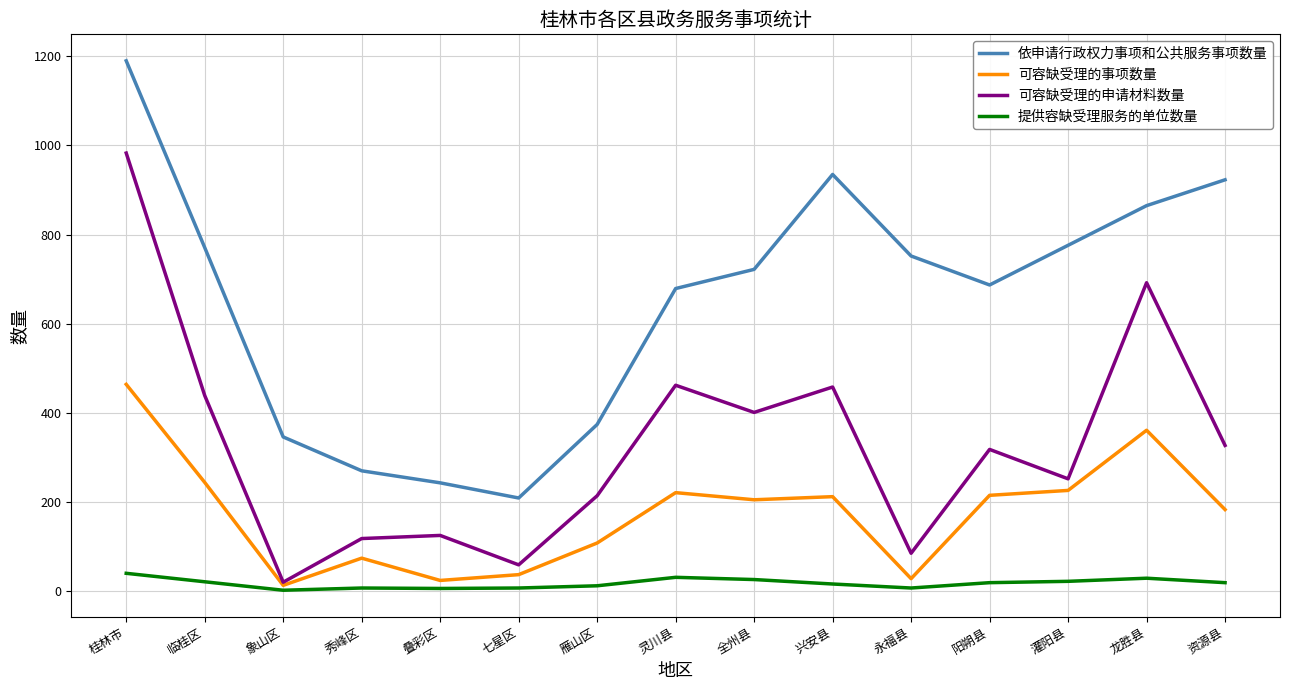

Between 秀峰区 and 龙胜县, which series saw the biggest shift?

依申请行政权力事项和公共服务事项数量